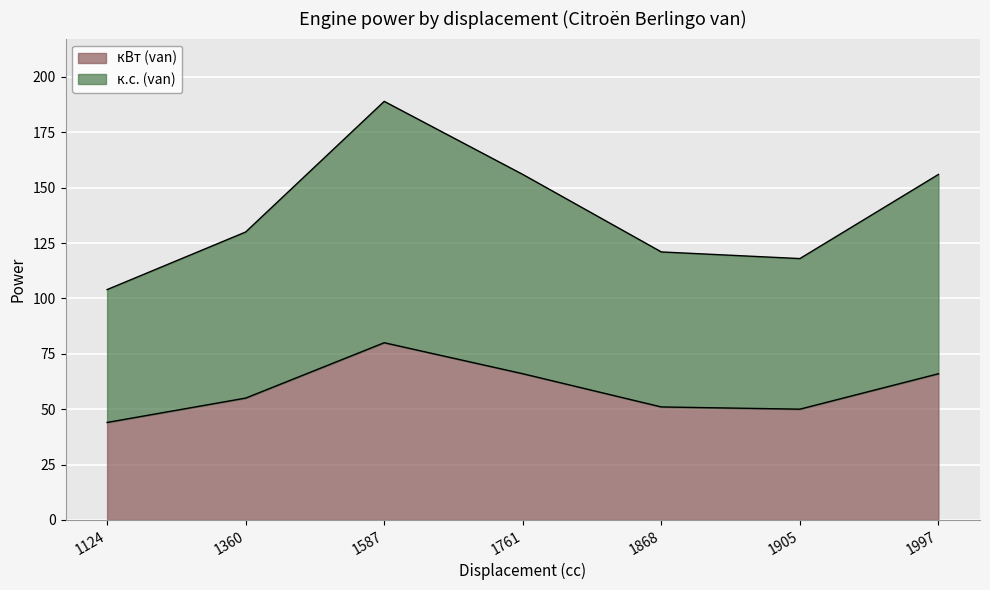

Reading left to right, list all the values displayed in this chart.

кВт (van): 1124=44	1360=55	1587=80	1761=66	1868=51	1905=50	1997=66
к.с. (van): 1124=104	1360=130	1587=189	1761=156	1868=121	1905=118	1997=156